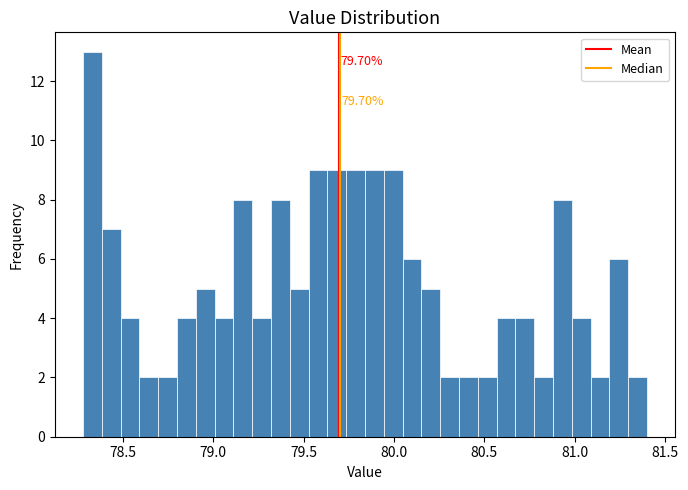

Around what value on the x-axis is the tallest bar? Give the approximate position of its centre, as read against the axis.

78.35